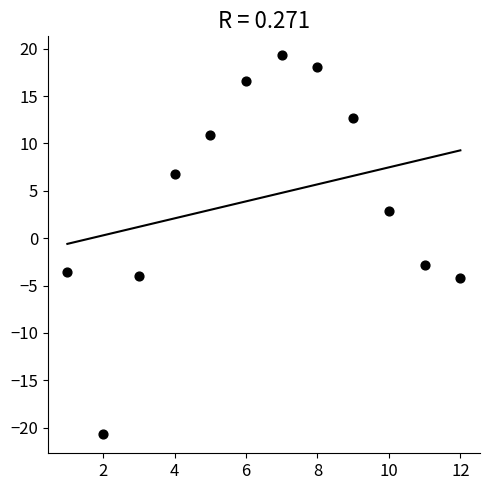

What is the range of X values (max minus min)?

11.0